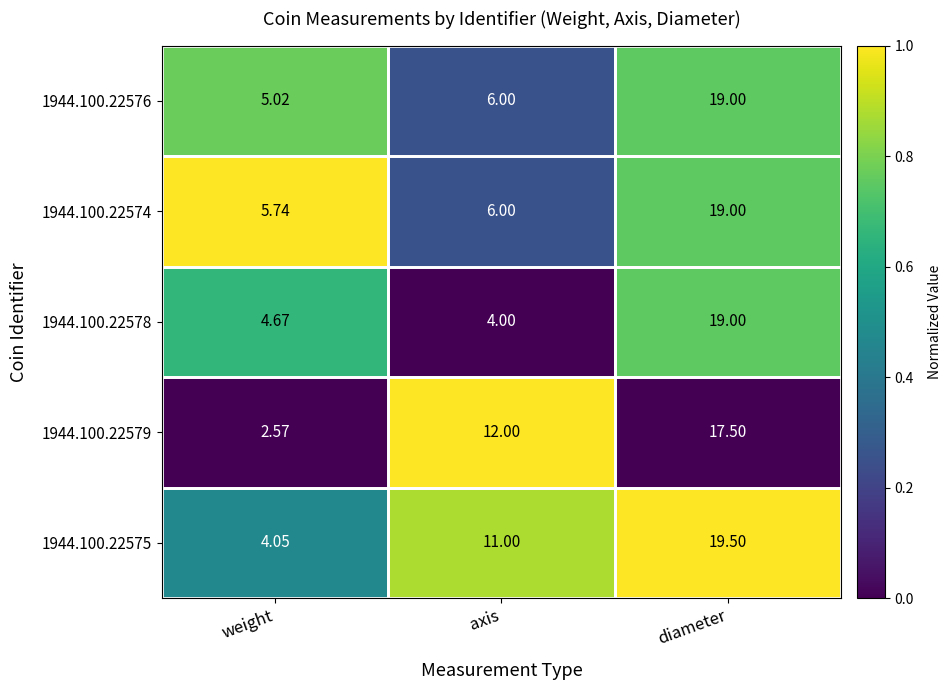

Which series changed the most between axis and diameter?

1944.100.22578